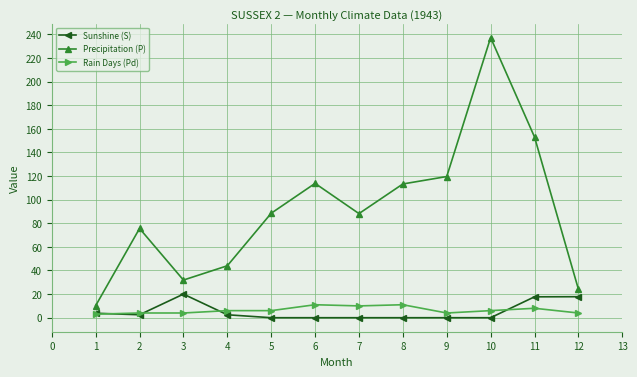

At which category does Sunshine (S) reach its first local peak?

3